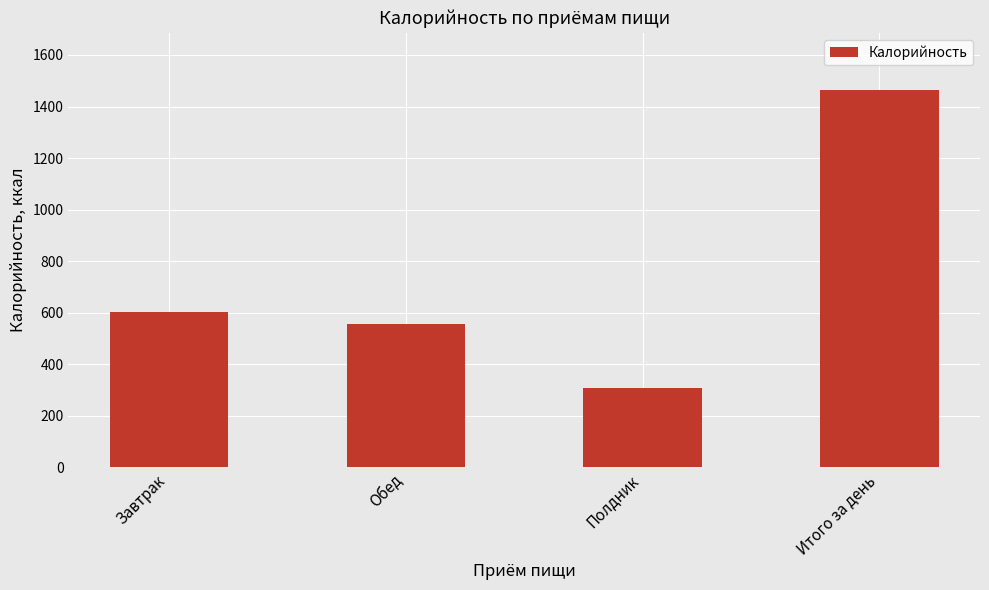

The value at Итого за день is 1466.0. True or false?

True